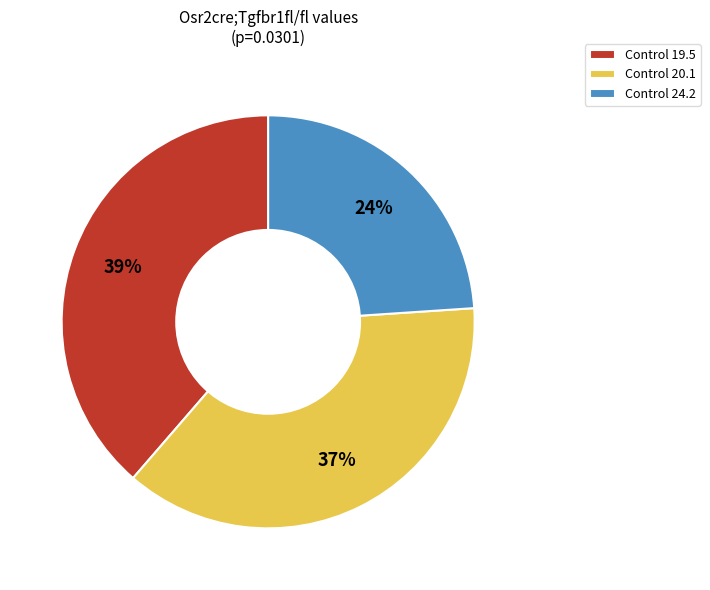

Count the number of slices in the pie.

3